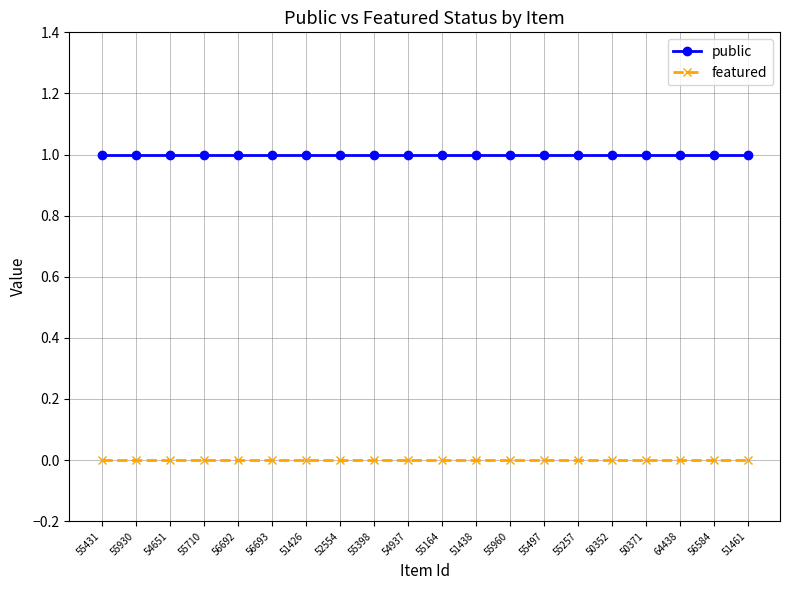

Reading left to right, transcribe all the data shown in this chart.

public: 55431=1	55930=1	54651=1	55710=1	56692=1	56693=1	51426=1	52554=1	55398=1	54937=1	55164=1	51438=1	55960=1	55497=1	55257=1	50352=1	50371=1	64438=1	56584=1	51461=1
featured: 55431=0	55930=0	54651=0	55710=0	56692=0	56693=0	51426=0	52554=0	55398=0	54937=0	55164=0	51438=0	55960=0	55497=0	55257=0	50352=0	50371=0	64438=0	56584=0	51461=0